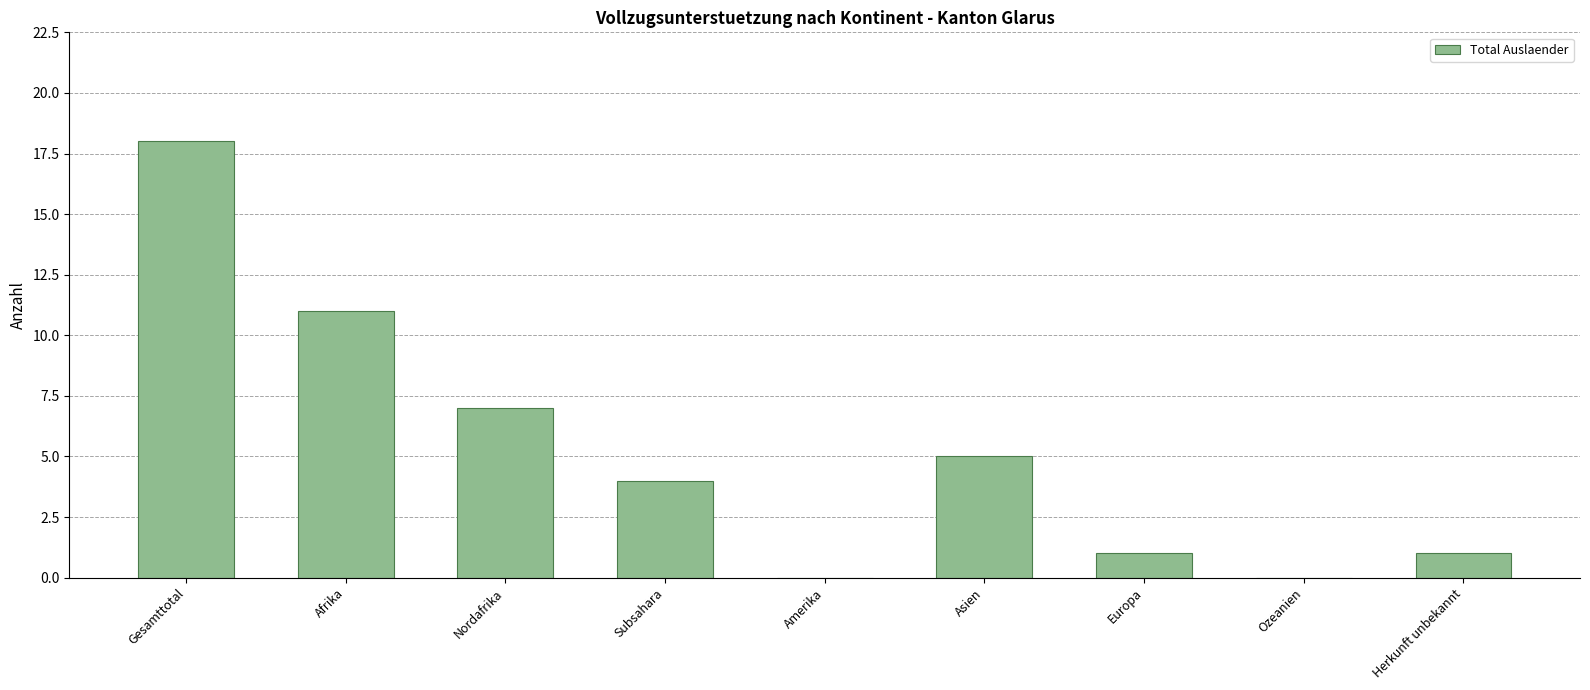

What is the change in value from Afrika to Asien?

-6